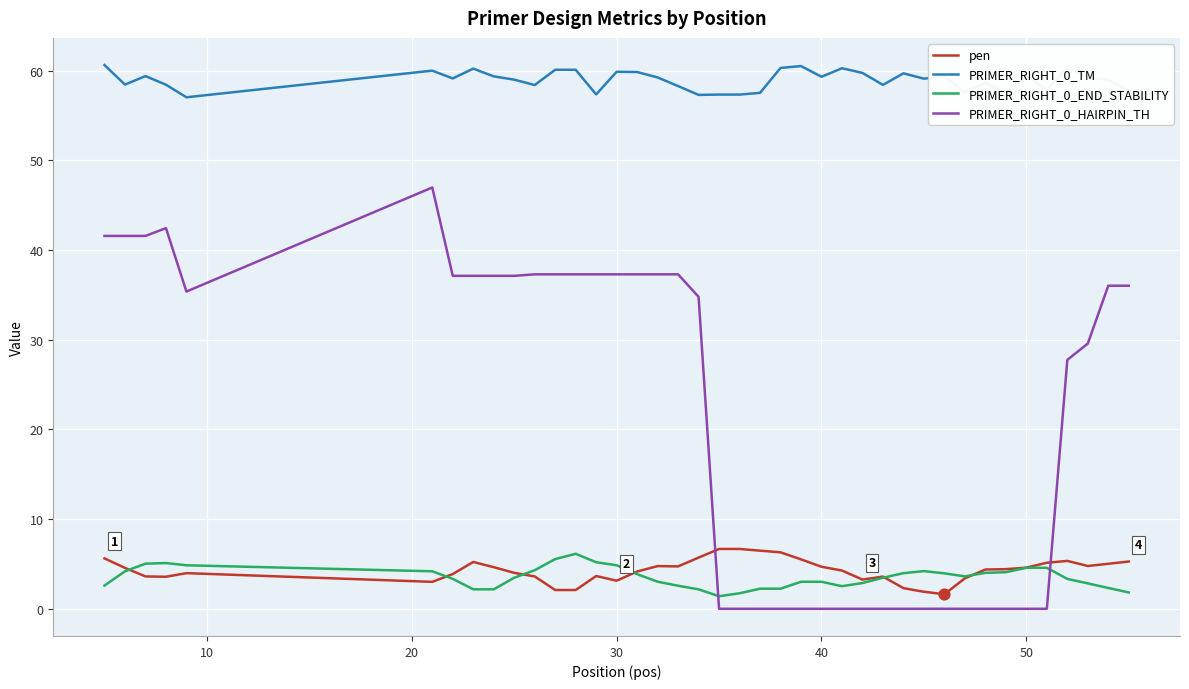

Which series has the largest total across all categories?

PRIMER_RIGHT_0_TM